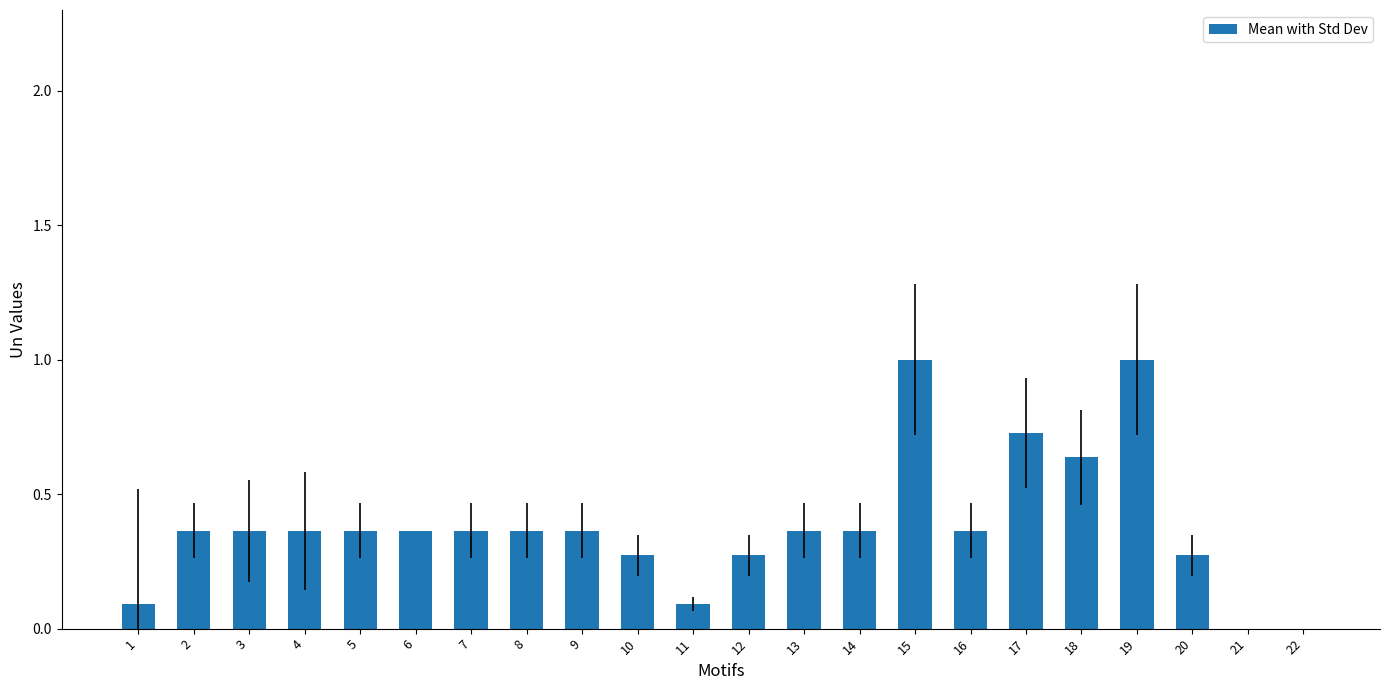

True or false: the data shows 0.6 at 4.

False